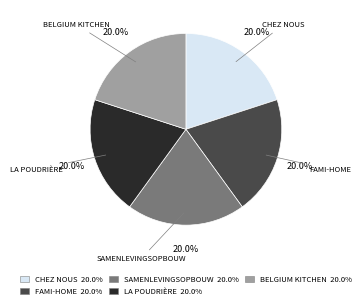

Does BELGIUM KITCHEN represent more than half of the total?

No